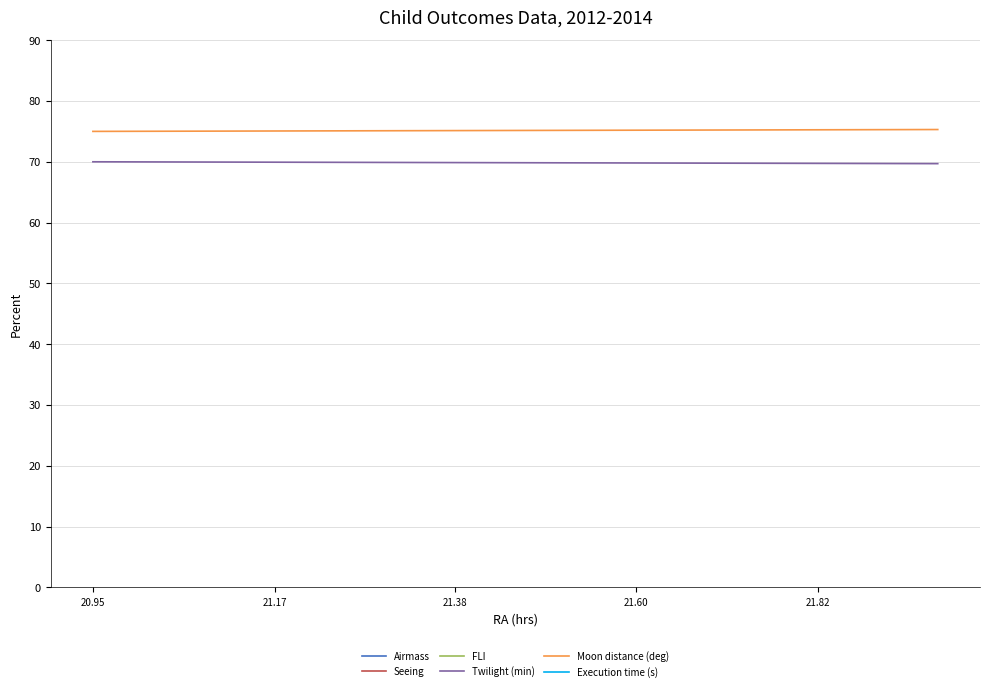

The Moon distance (deg) series shows 75.0 at 20.95. True or false?

True